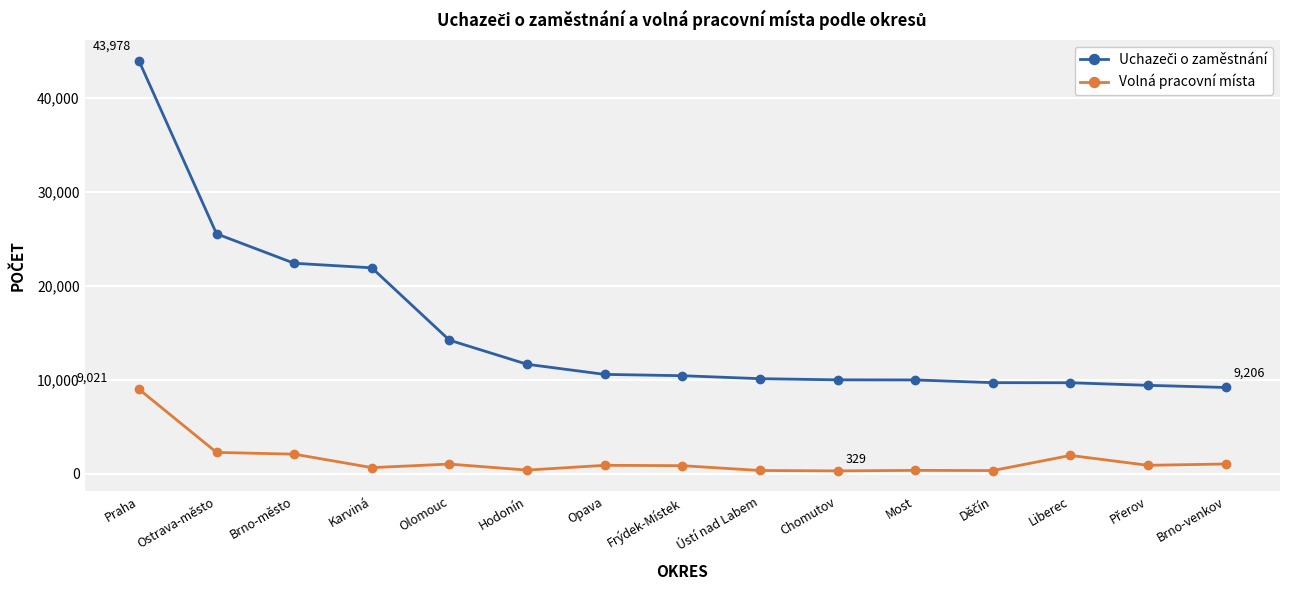

What is the spread (max minus min) of values at Olomouc?

13188